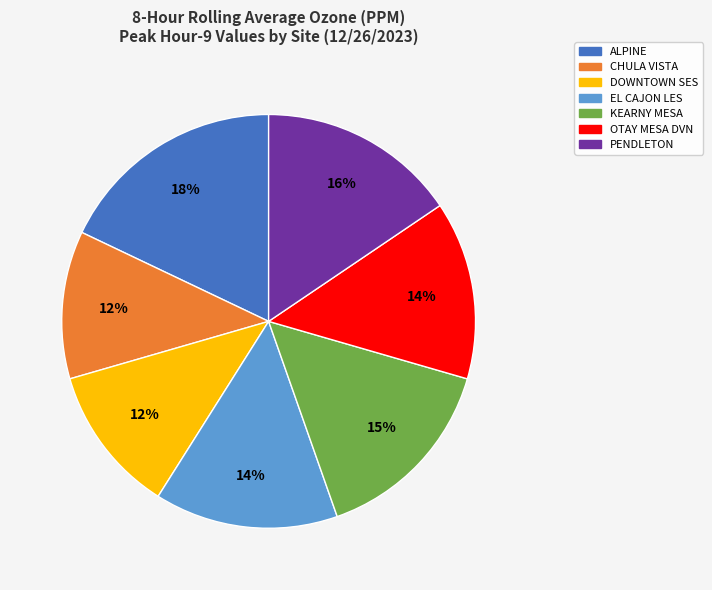

To the nearest percent, what is the difference between the largest and smallest slice percentages?

6%